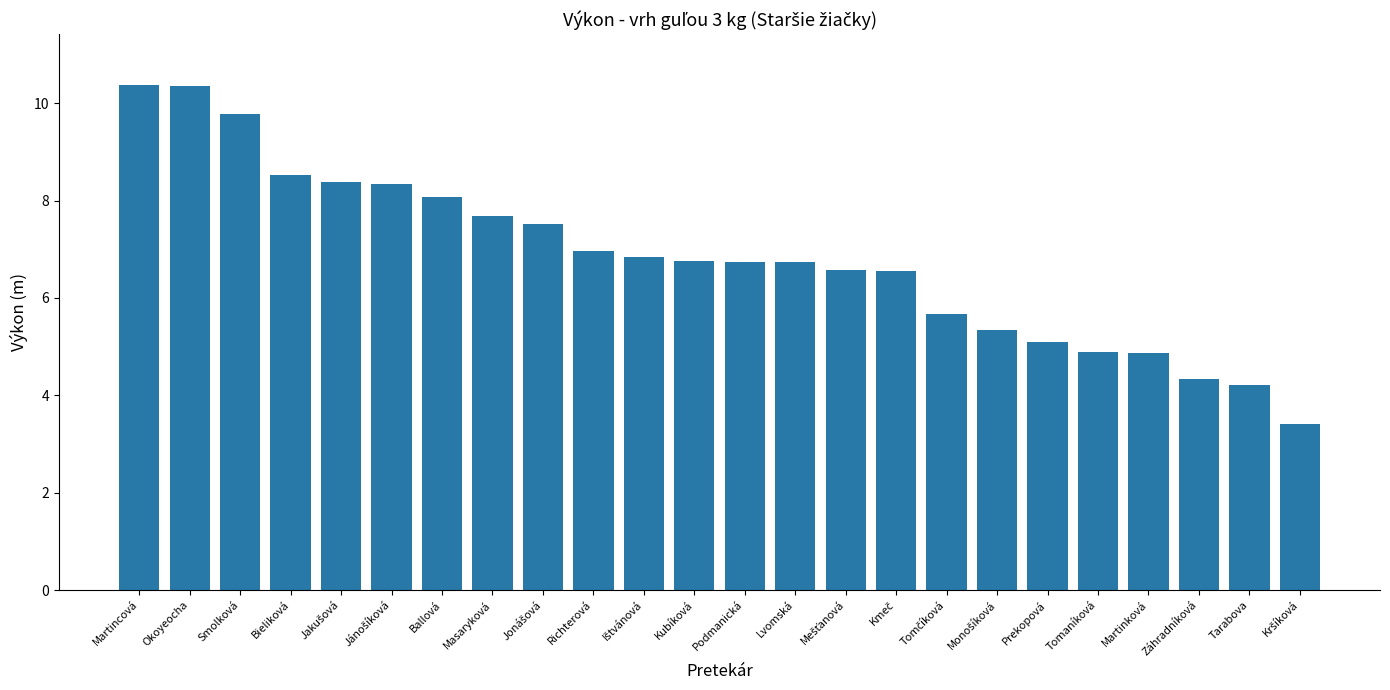

Where does the data first go above 6?

Martincová